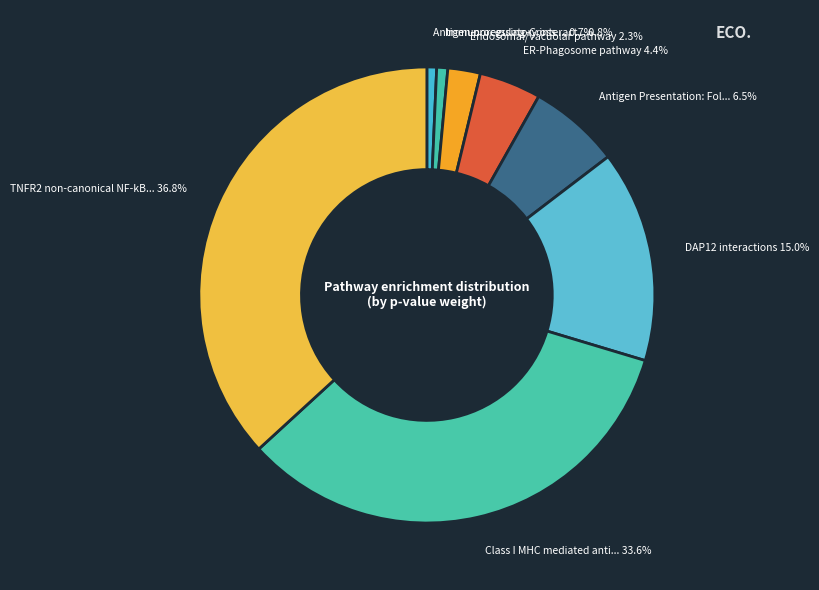

To the nearest percent, what is the average slice percentage?

12%